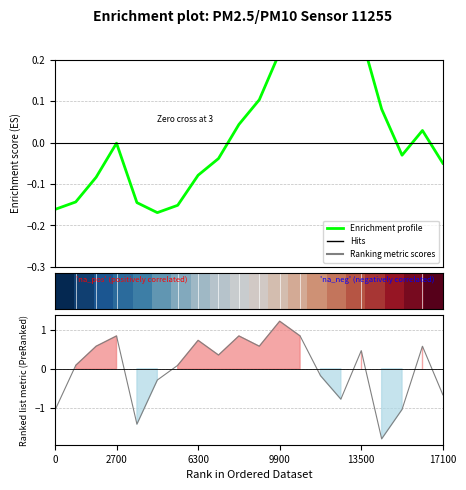

Is this an area chart (filled region under the line)?

No